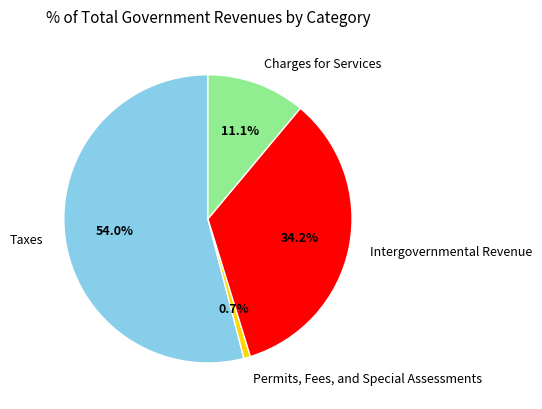

Is there a majority slice in this chart?

Yes